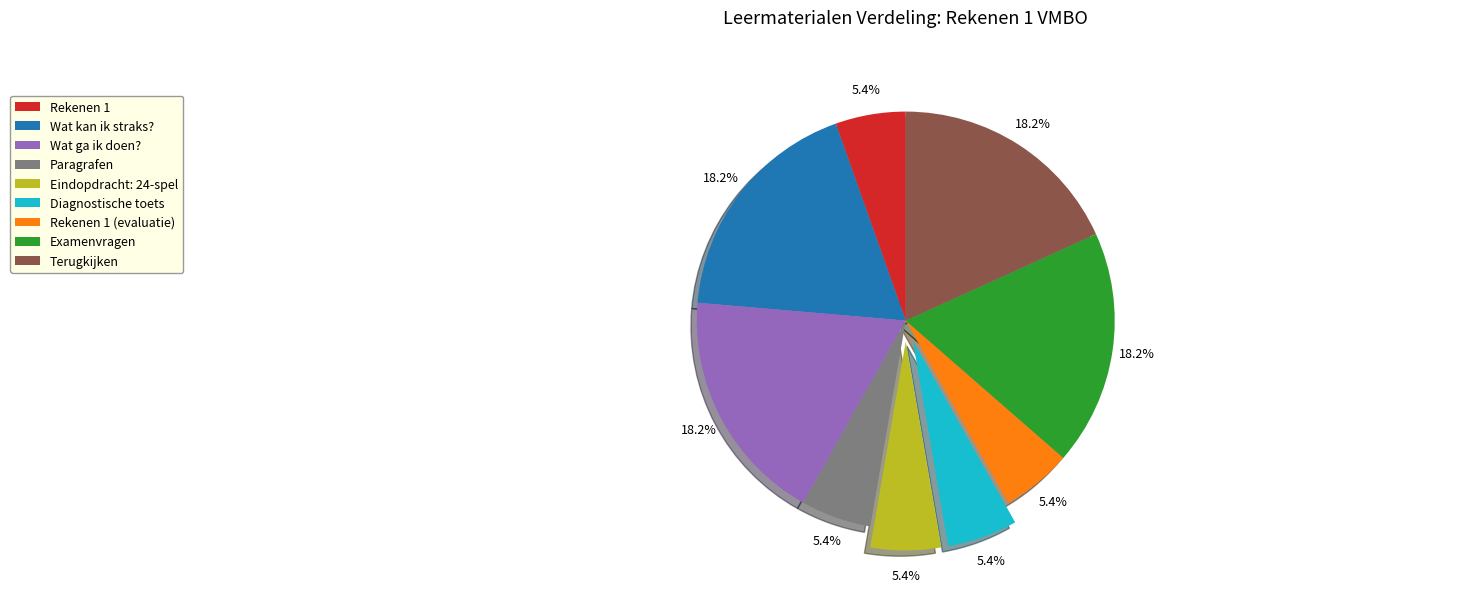

Does Examenvragen account for over 50% of the chart?

No